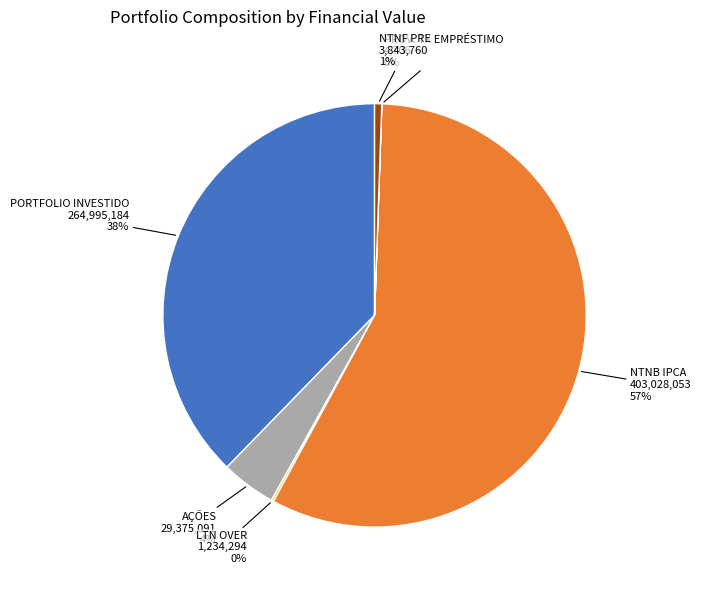

Is there any slice that represents more than half of the pie?

Yes